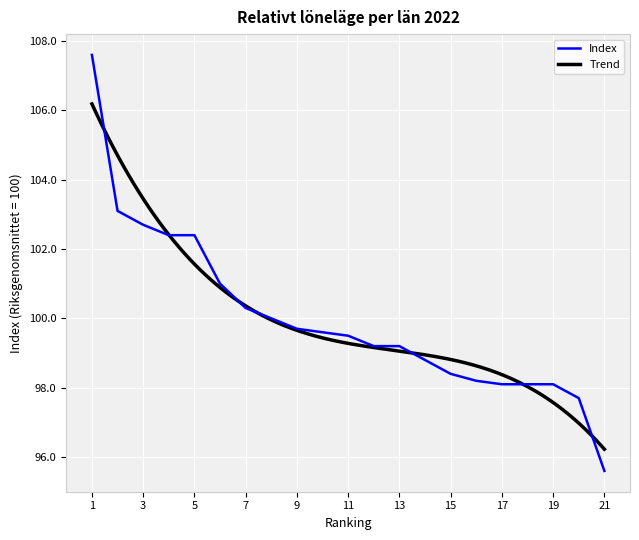

The value of Index at 15 is 98.4. True or false?

True